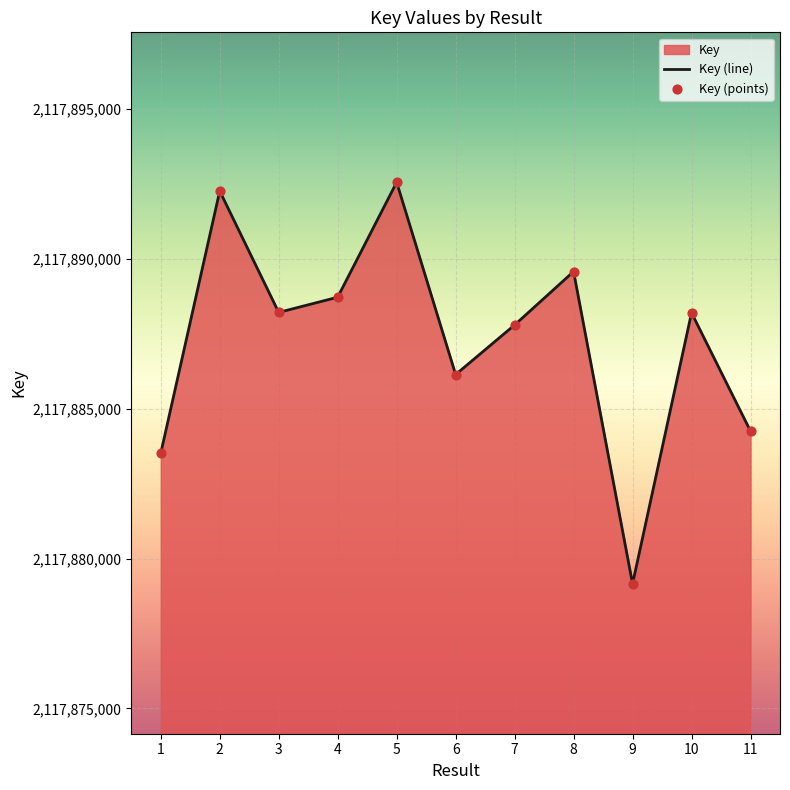

Which series contains the highest Y value?

Key (line)